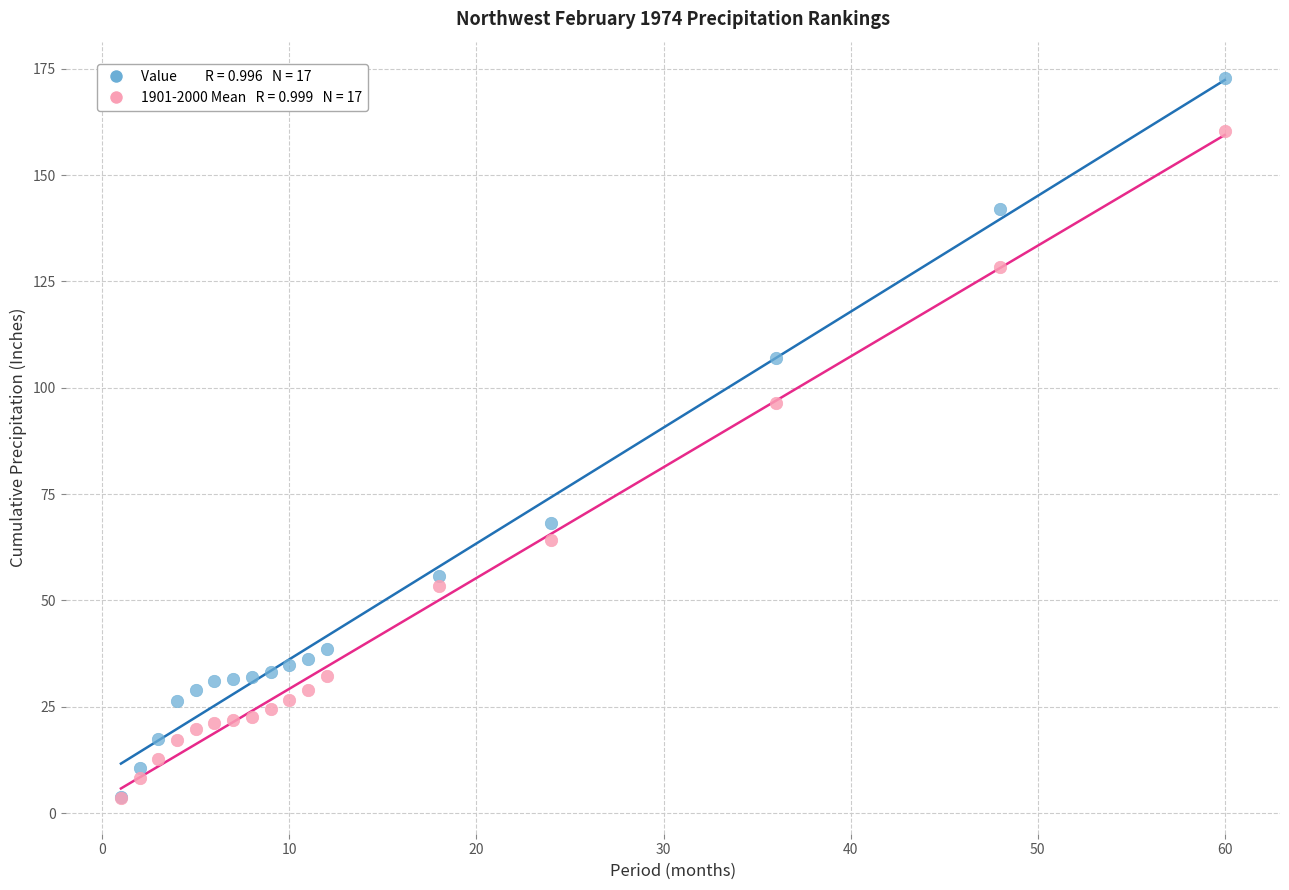

Across all series, what Y value is closest to 88?

96.3